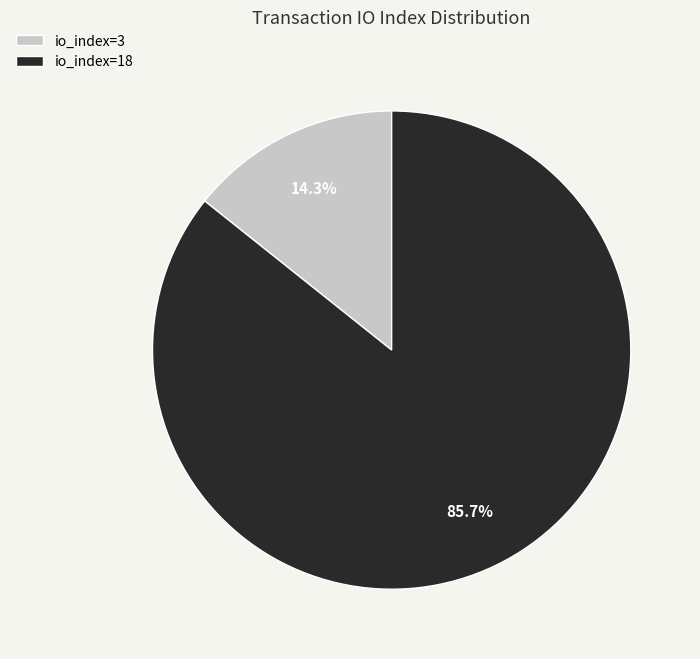

Approximately how many times larger is the value at io_index=18 compared to io_index=3?

6.0